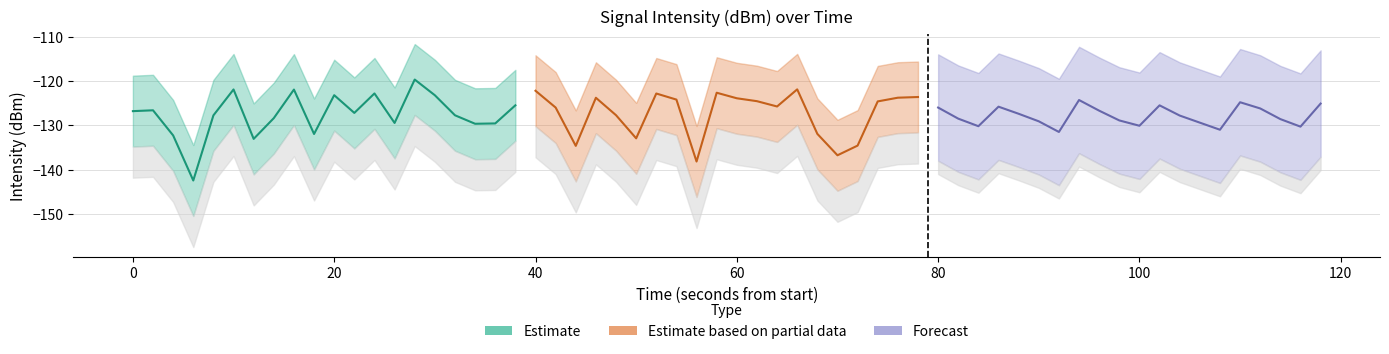

Which series has the widest spread of values?

Estimate